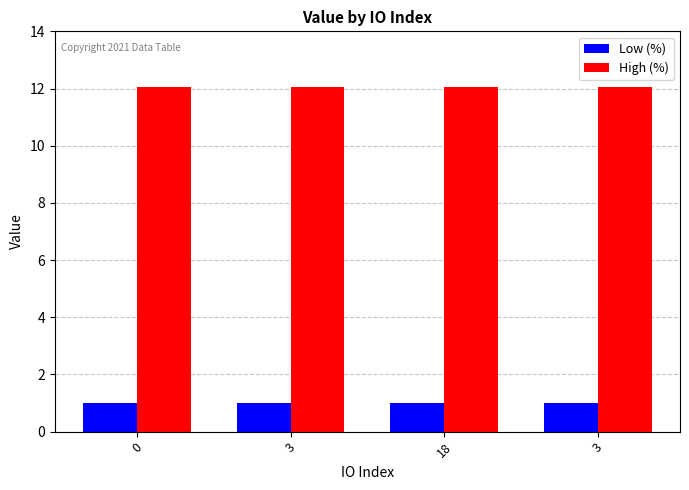

What is the minimum value for High (%)?

12.0